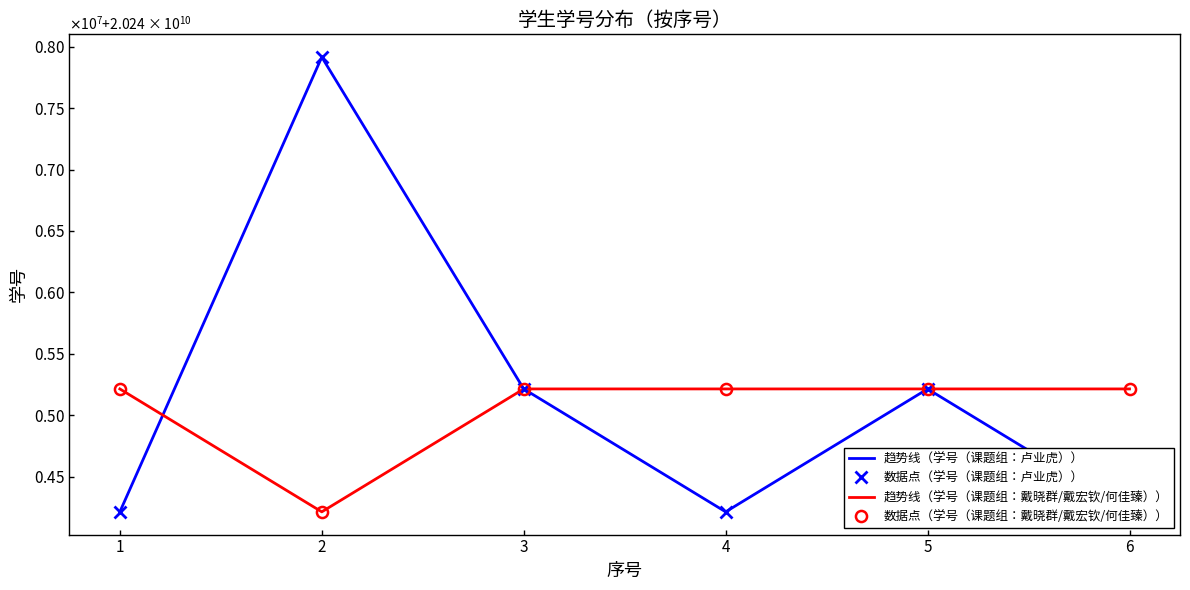

True or false: 数据点（学号（课题组：卢业虎）） and 趋势线（学号（课题组：戴晓群/戴宏钦/何佳臻）） cross at least once.

True